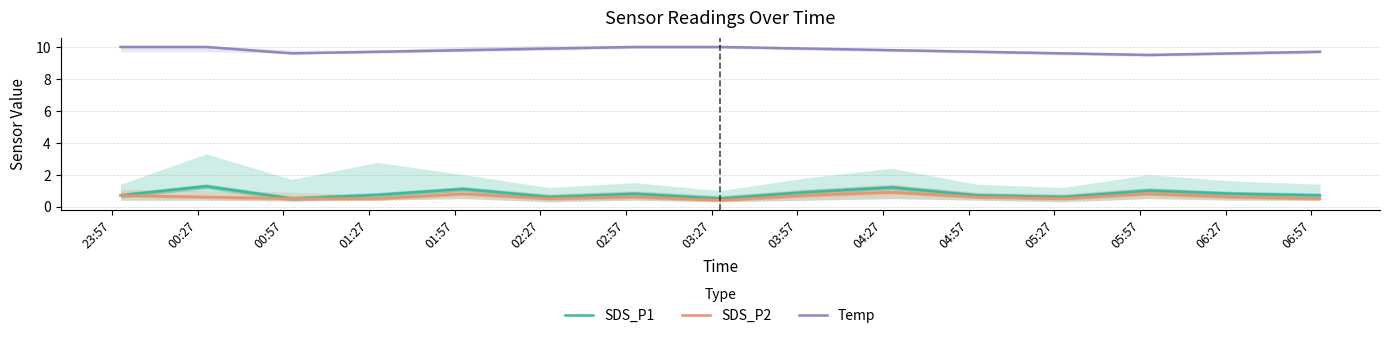

True or false: Temp and SDS_P2 intersect in this chart.

False